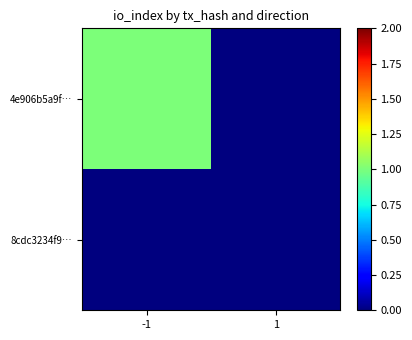

Which has a higher value, -1 or 1?

-1